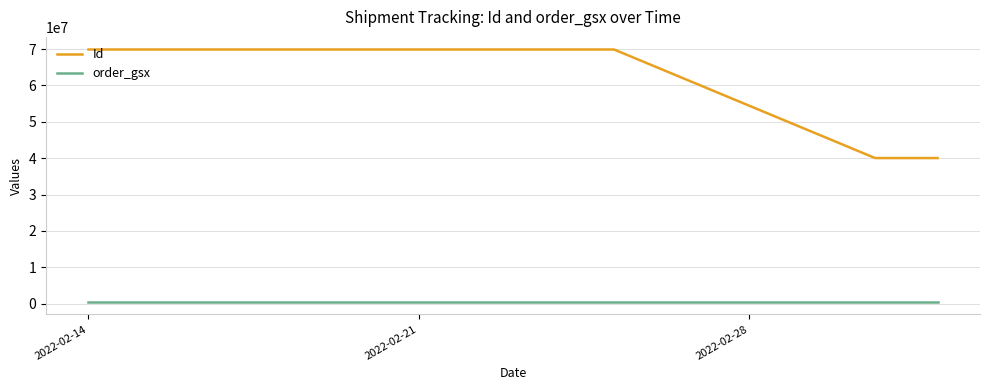

What is the lowest value of the Id series?

40039085